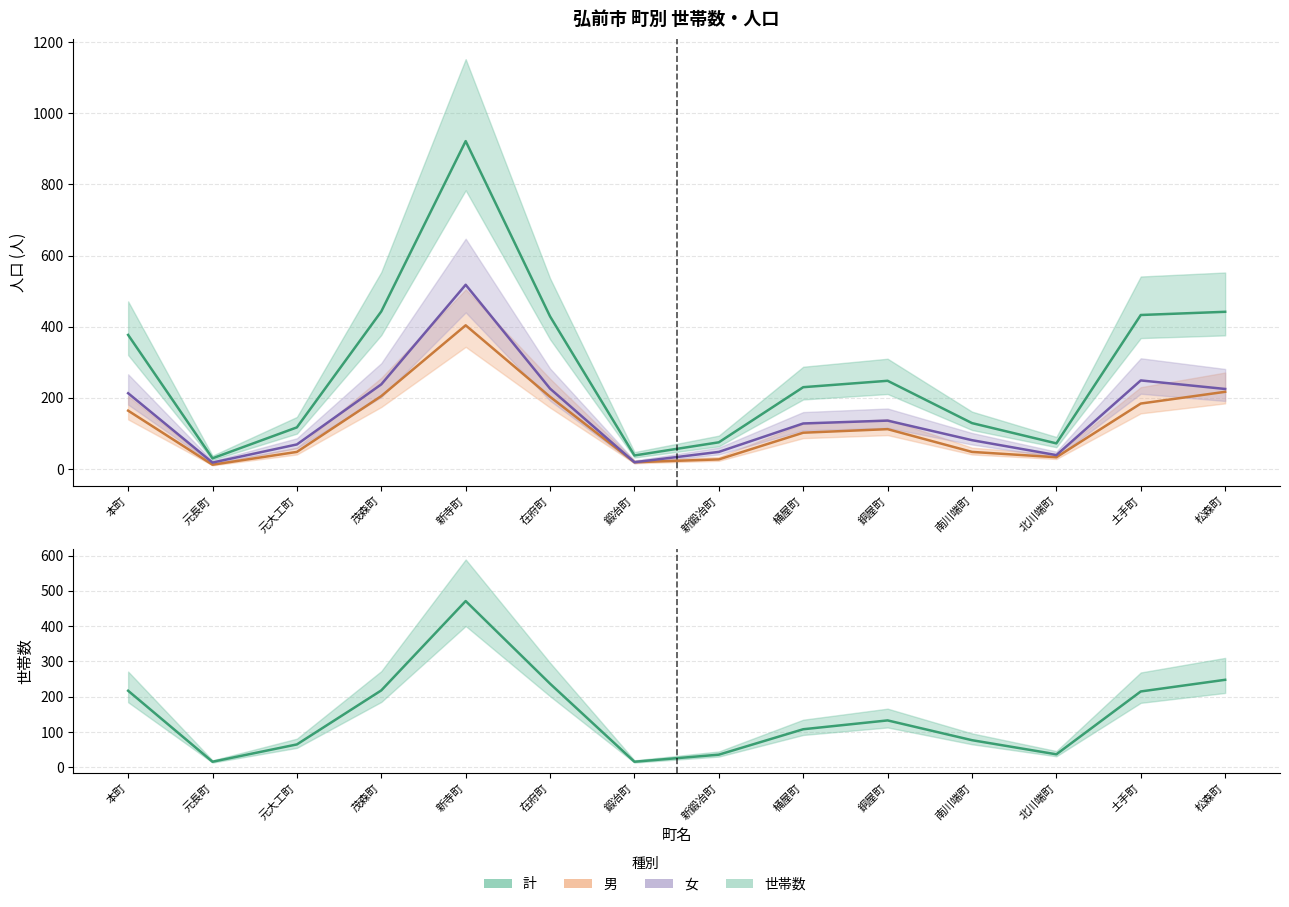

What is the difference between the second highest and minimum values in the 男 series?

205